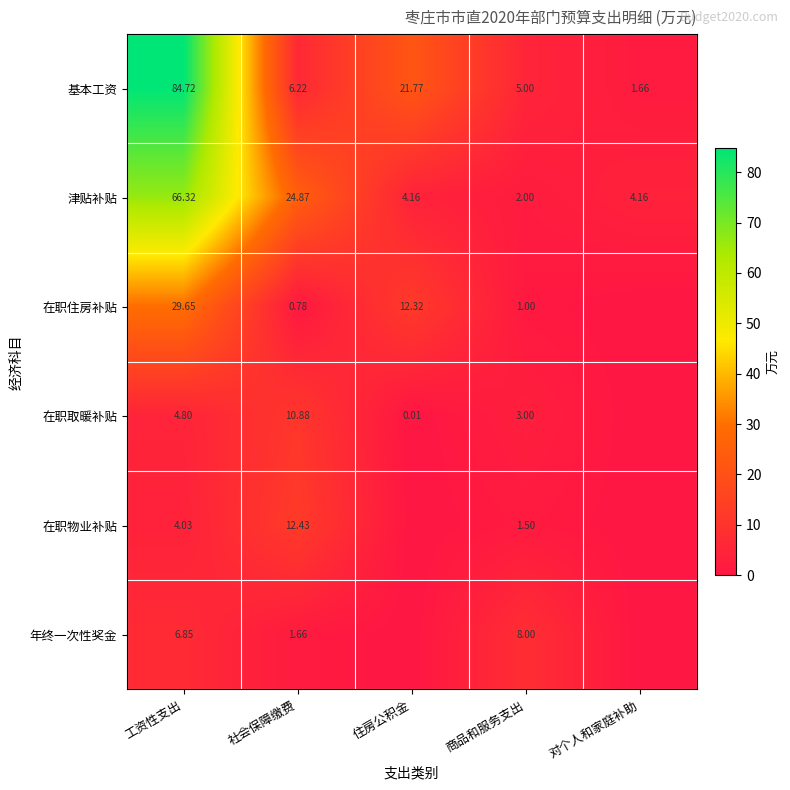

Is the value of 津贴补贴 at 社会保障缴费 greater than the value of 年终一次性奖金 at 社会保障缴费?

Yes